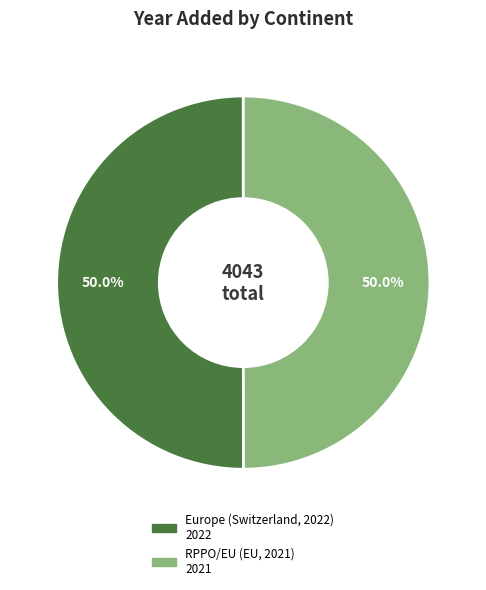

The RPPO/EU (EU, 2021) slice represents 50% of the pie. True or false?

True